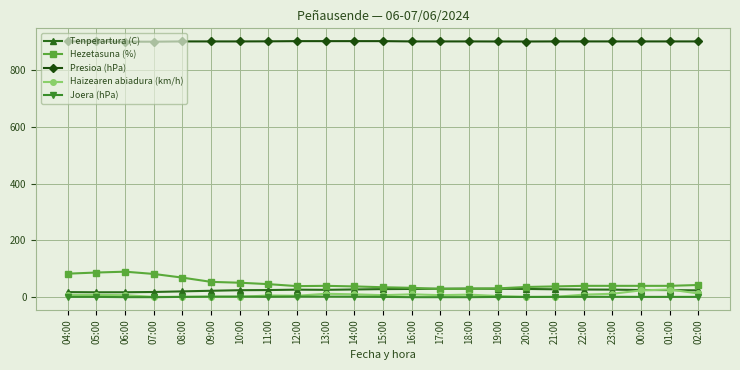

What is the value of the Haizearen abiadura (km/h) point at the 23rd from the left?

12.0